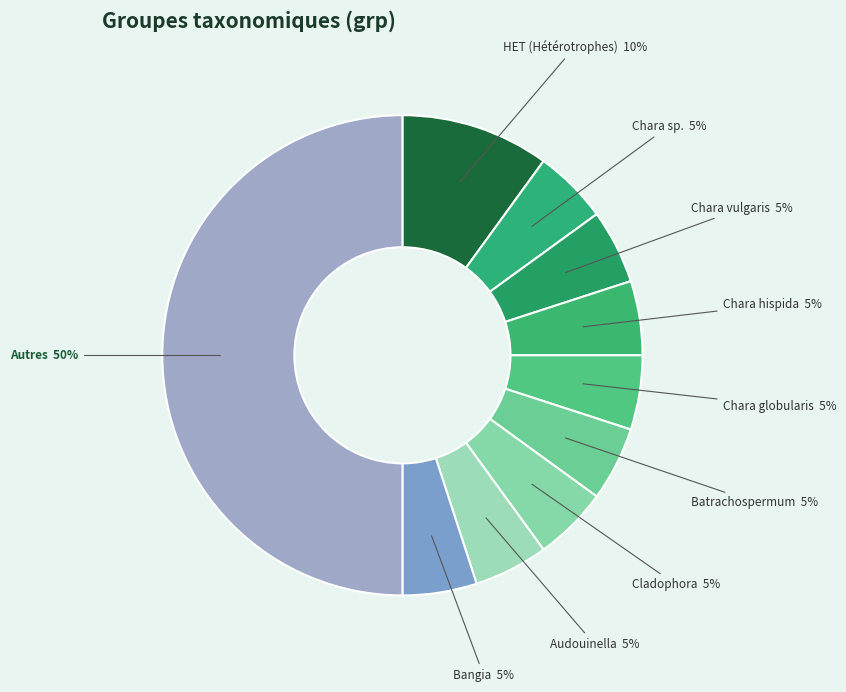

Count the number of slices in the pie.

10